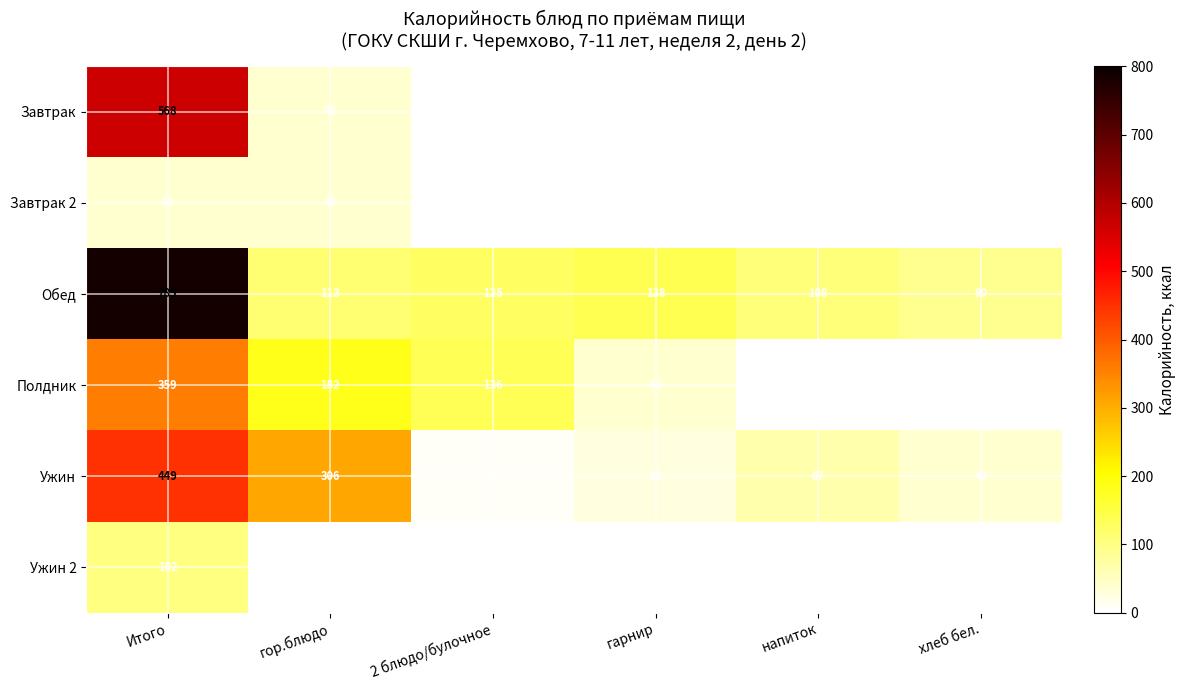

What is the total value across all series at гор.блюдо?

682.3